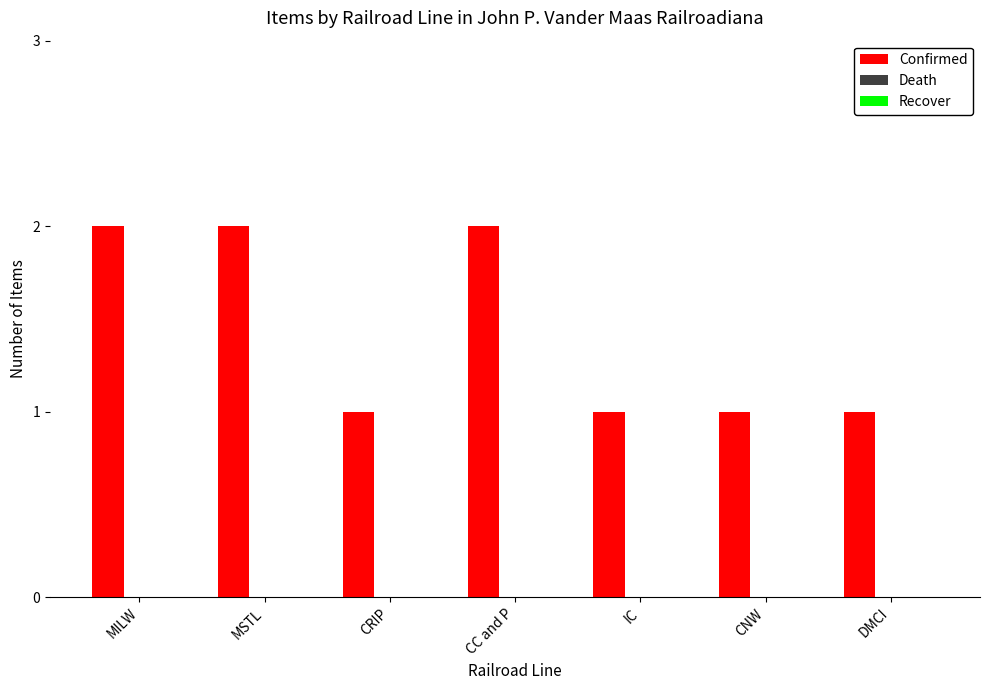

Which has a higher value, IC or MSTL?

MSTL